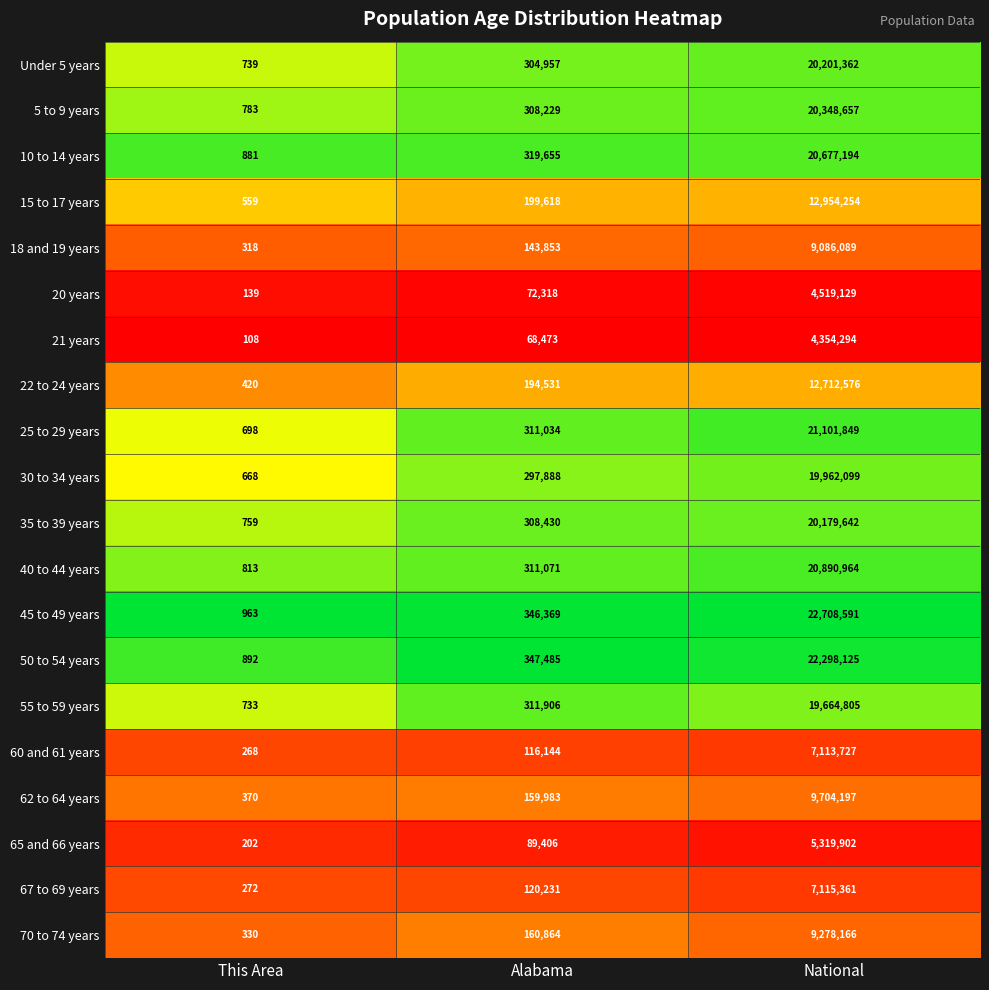

At which category is the sum across all series the highest?

National